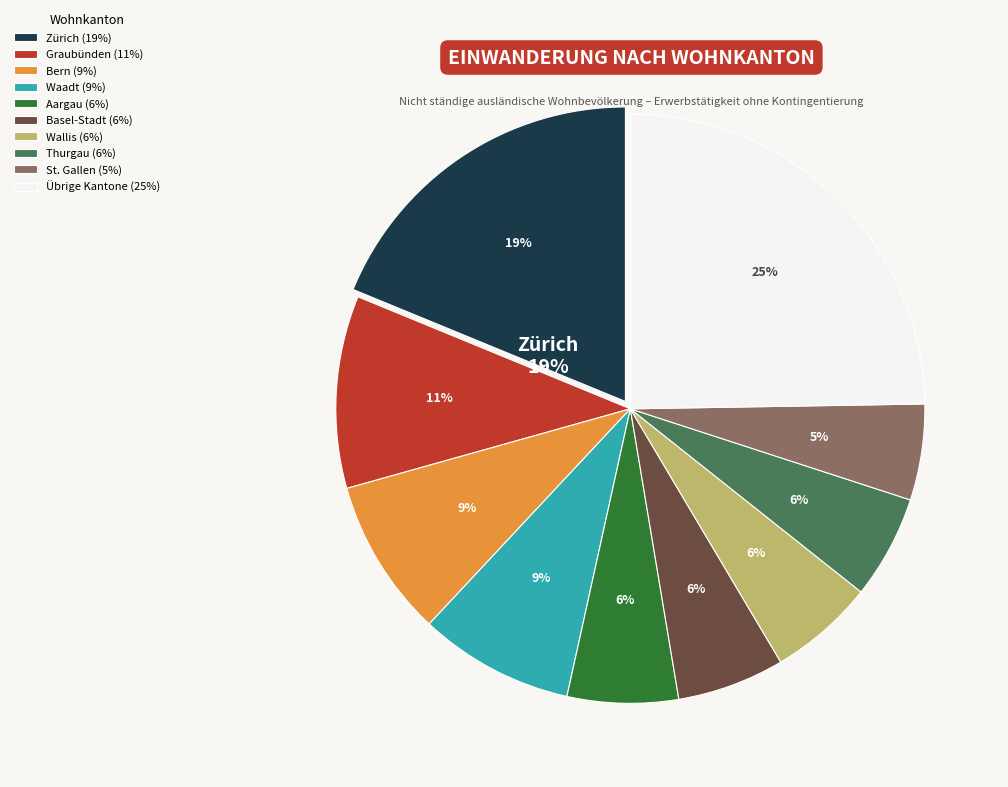

What is the largest slice in the pie chart?

Zürich